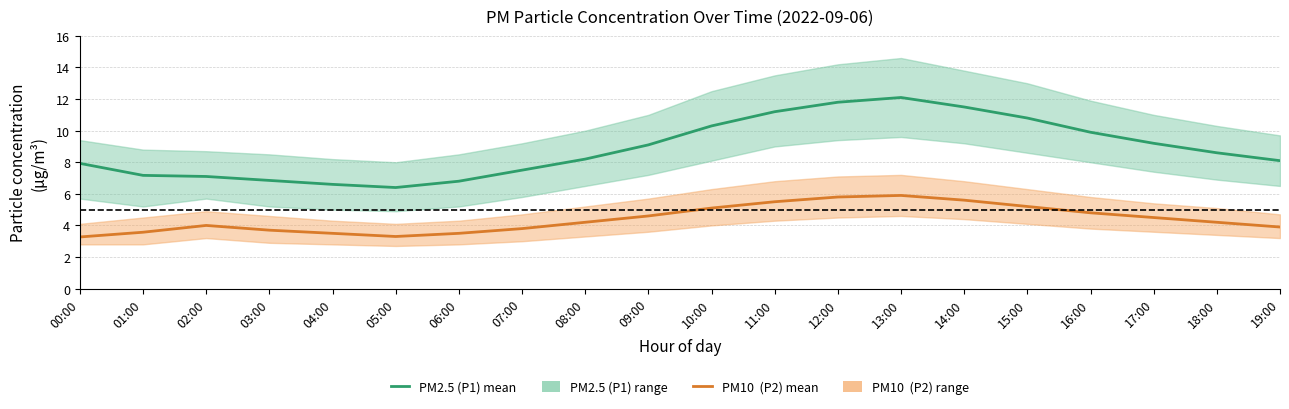

True or false: PM10  (P2) mean and PM2.5 (P1) mean intersect in this chart.

False